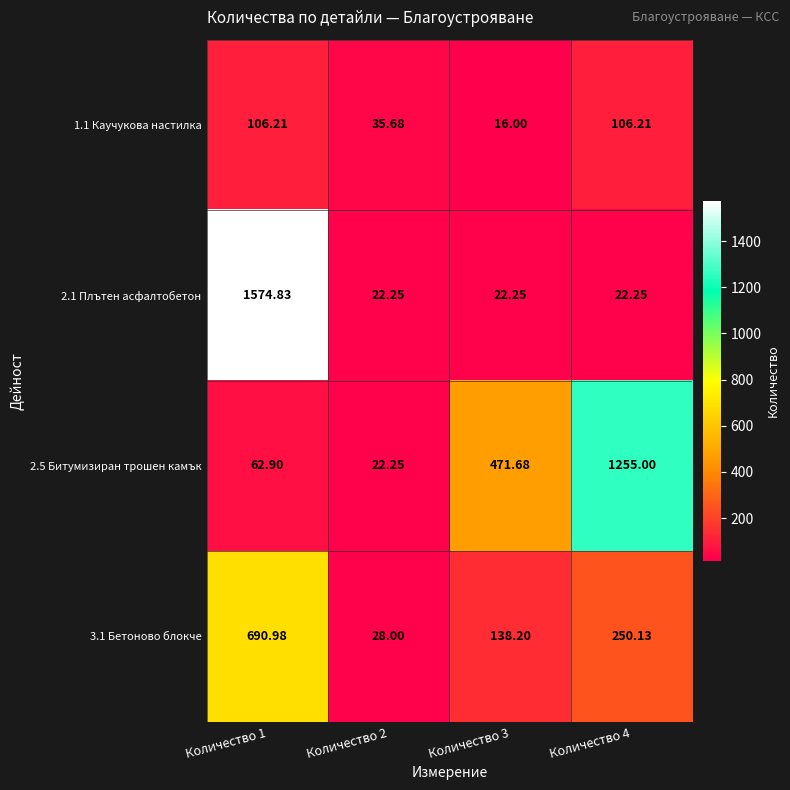

Is the value of 3.1 Бетоново блокче at Количество 4 greater than the value of 2.5 Битумизиран трошен камък at Количество 4?

No